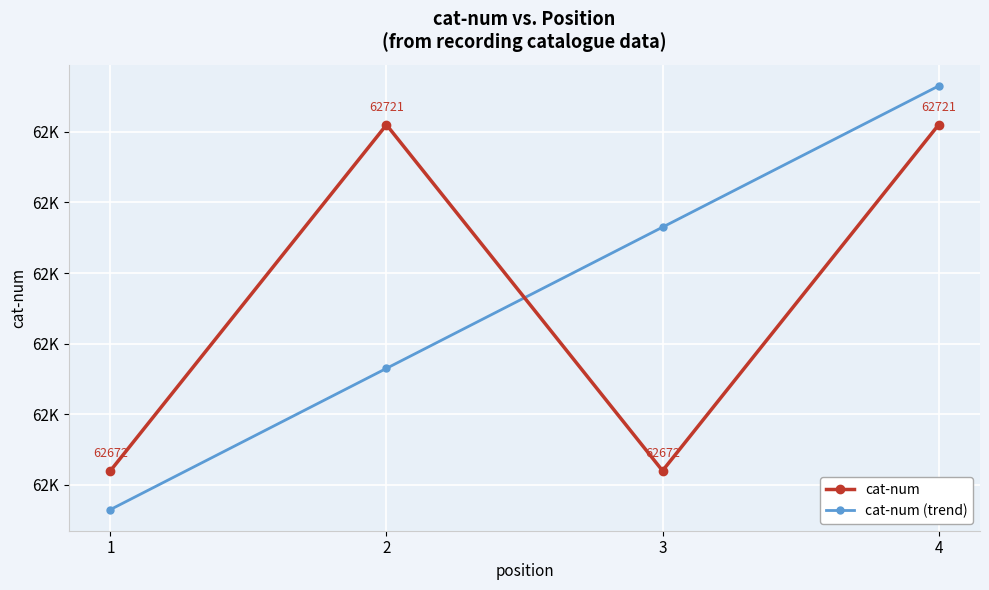

Is this an area chart (filled region under the line)?

No